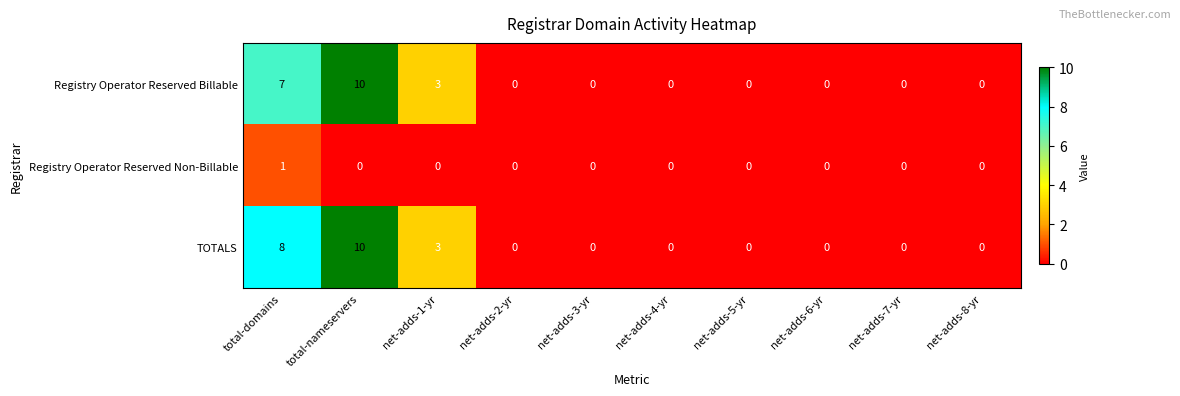

What is the highest value of the Registry Operator Reserved Billable series?

10